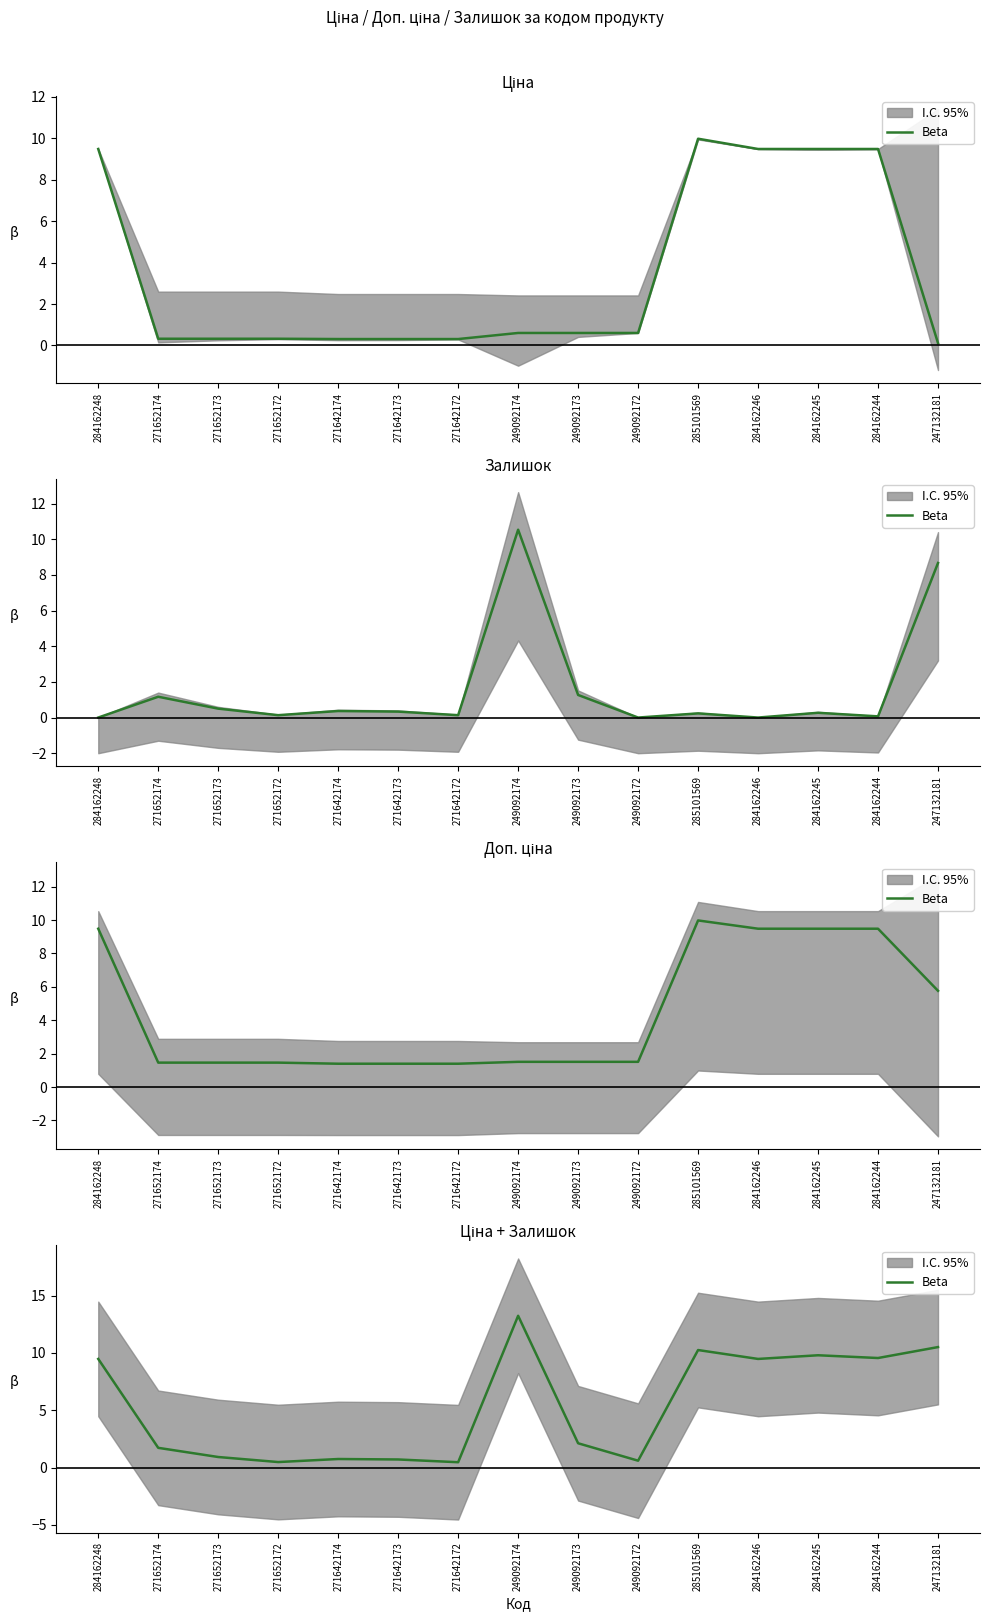

True or false: the data shows 1.4 at 271652173.

False